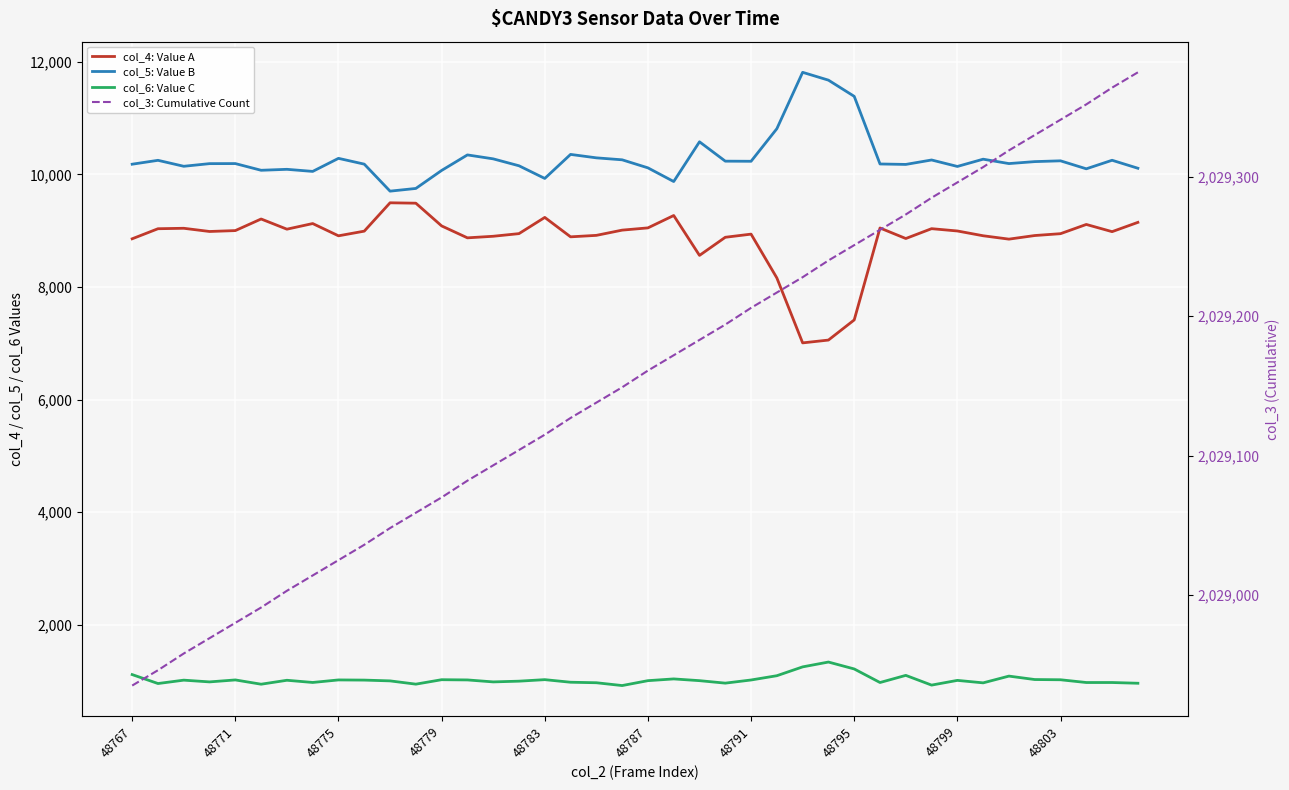

True or false: col_6: Value C and col_5: Value B cross at least once.

False